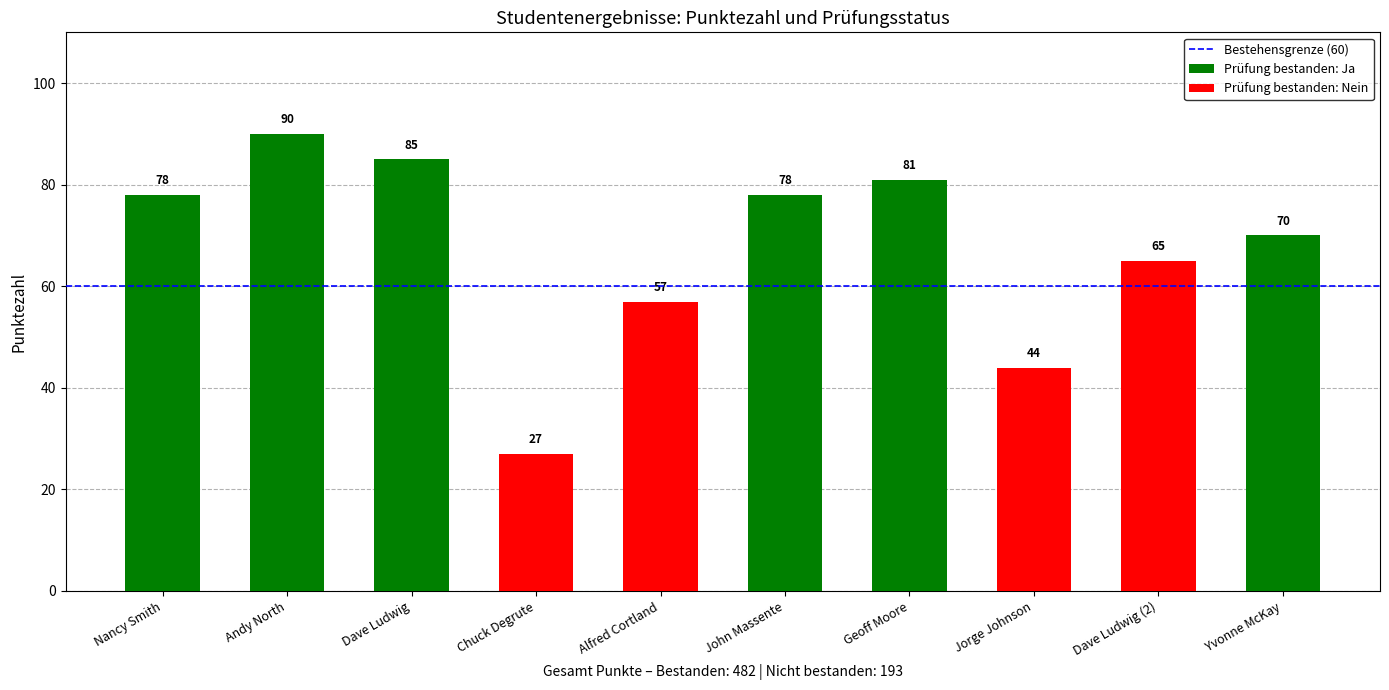

Is it true that the value at Jorge Johnson is 44?

True